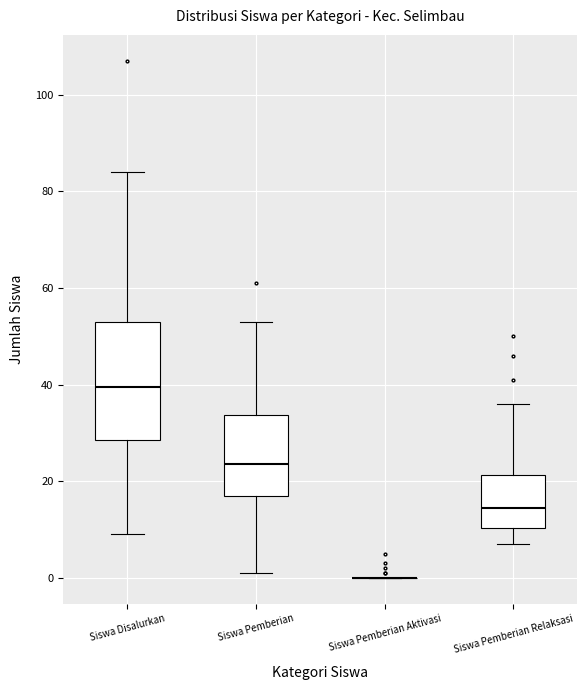

Reading left to right, transcribe this box plot: for each box, give where its median line is, the range the box spans, and where its two whiskers end, as read against the y-axis. The values are not printed on the chart, so give them approximately, as read against the axis.

Siswa Disalurkan: median 40, box 28 to 54, whiskers 10 to 84
Siswa Pemberian: median 24, box 18 to 34, whiskers 2 to 54
Siswa Pemberian Aktivasi: box collapsed to a line at 0, whiskers 0 to 0
Siswa Pemberian Relaksasi: median 14, box 10 to 22, whiskers 8 to 36